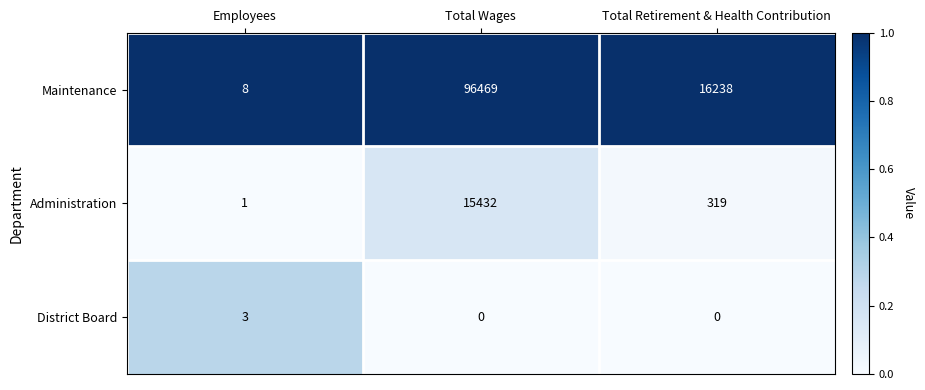

Reading left to right, transcribe all the data shown in this chart.

Maintenance: Employees=8	Total Wages=96469	Total Retirement & Health Contribution=16238
Administration: Employees=1	Total Wages=15432	Total Retirement & Health Contribution=319
District Board: Employees=3	Total Wages=0	Total Retirement & Health Contribution=0